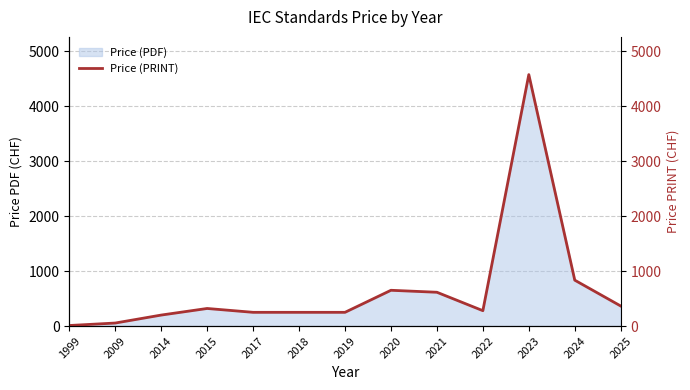

What is the smallest value displayed?

10